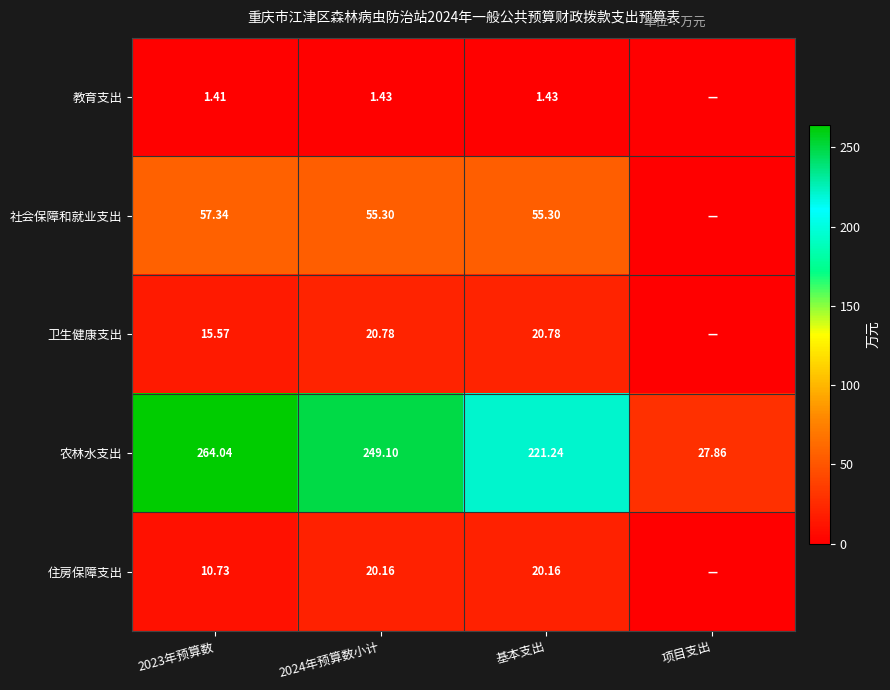

Is the value of 教育支出 at 2024年预算数小计 greater than the value of 农林水支出 at 2023年预算数?

No